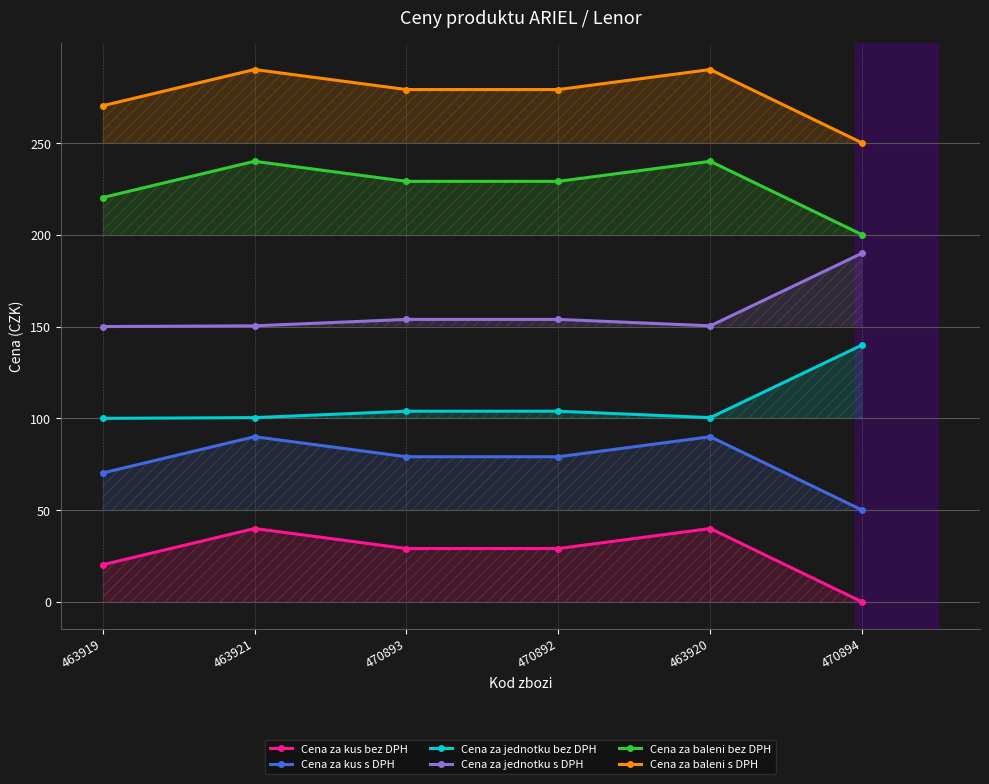

In Cena za jednotku bez DPH, how many points are lower than both neighbors (excluding endpoints)?

1